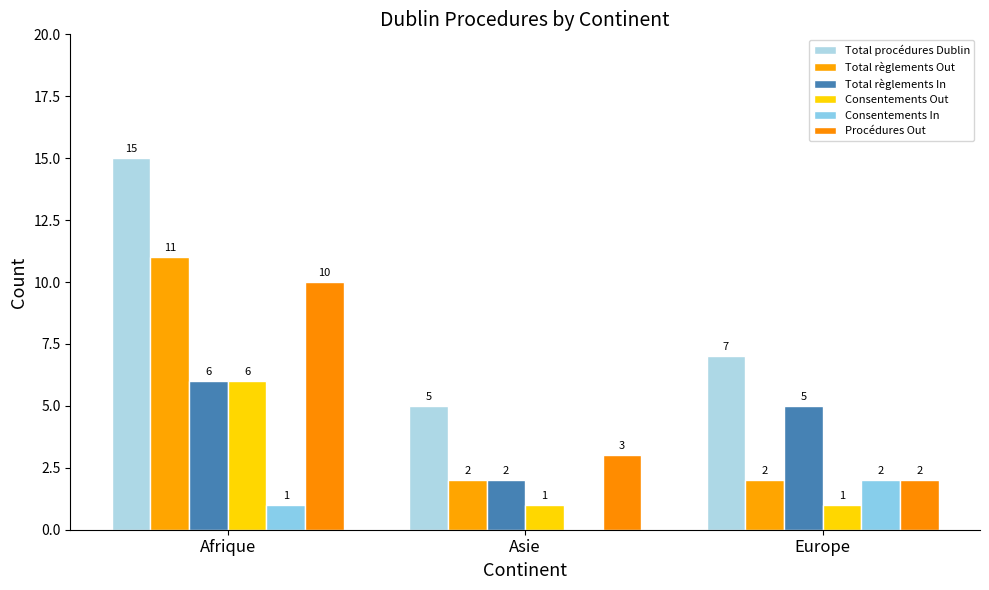

How many groups of bars are there?

3